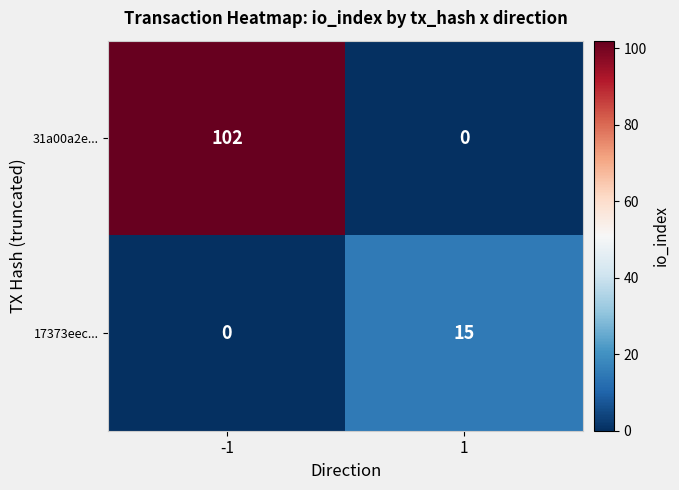

True or false: 31a00a2e... has a value of 0 at 1.

True